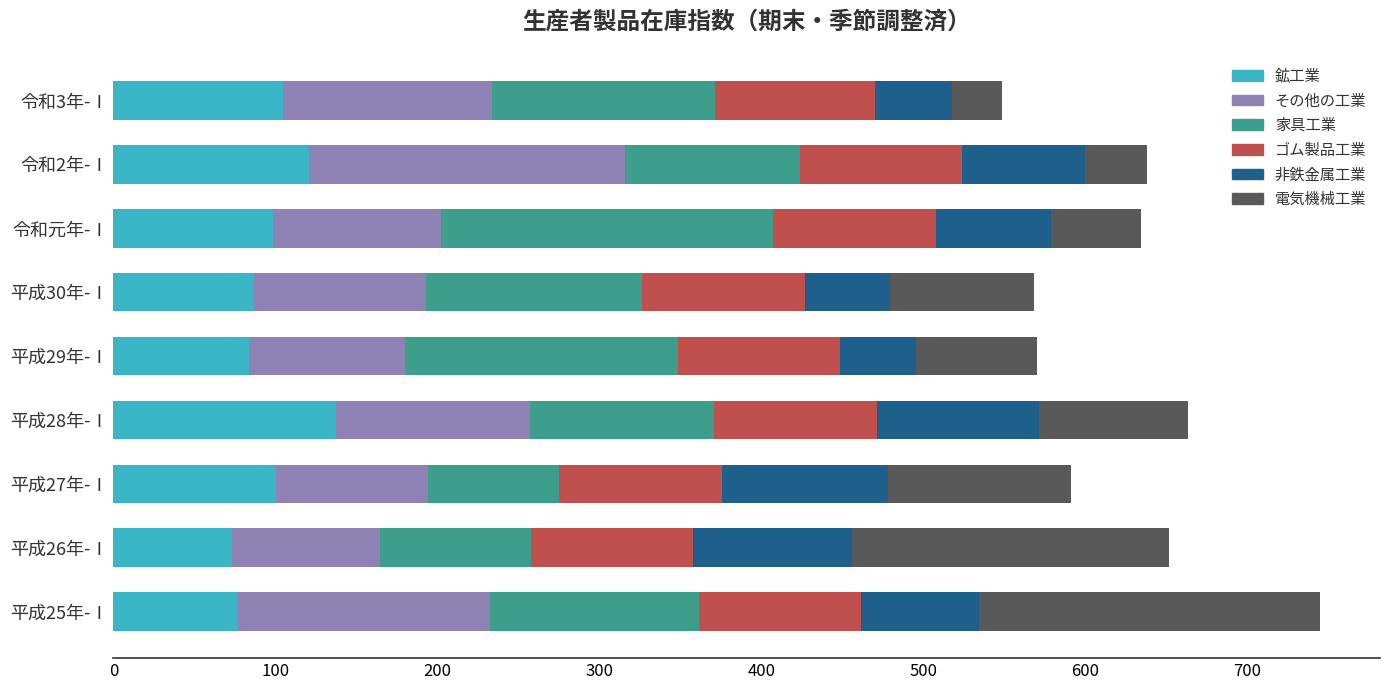

Which category has the highest value in the 鉱工業 series?

平成28年-Ⅰ